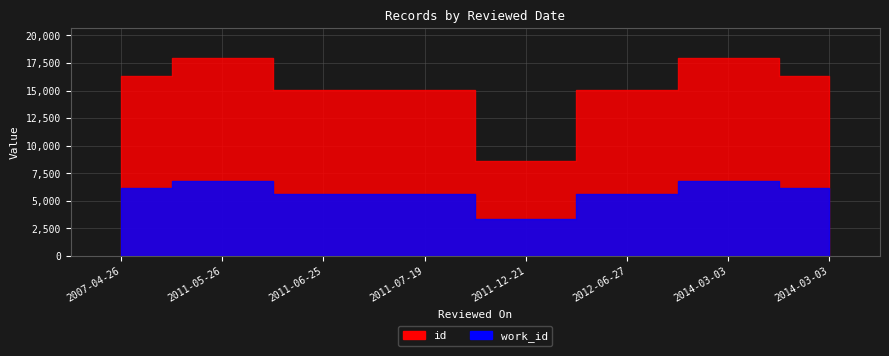

True or false: id and work_id intersect in this chart.

False